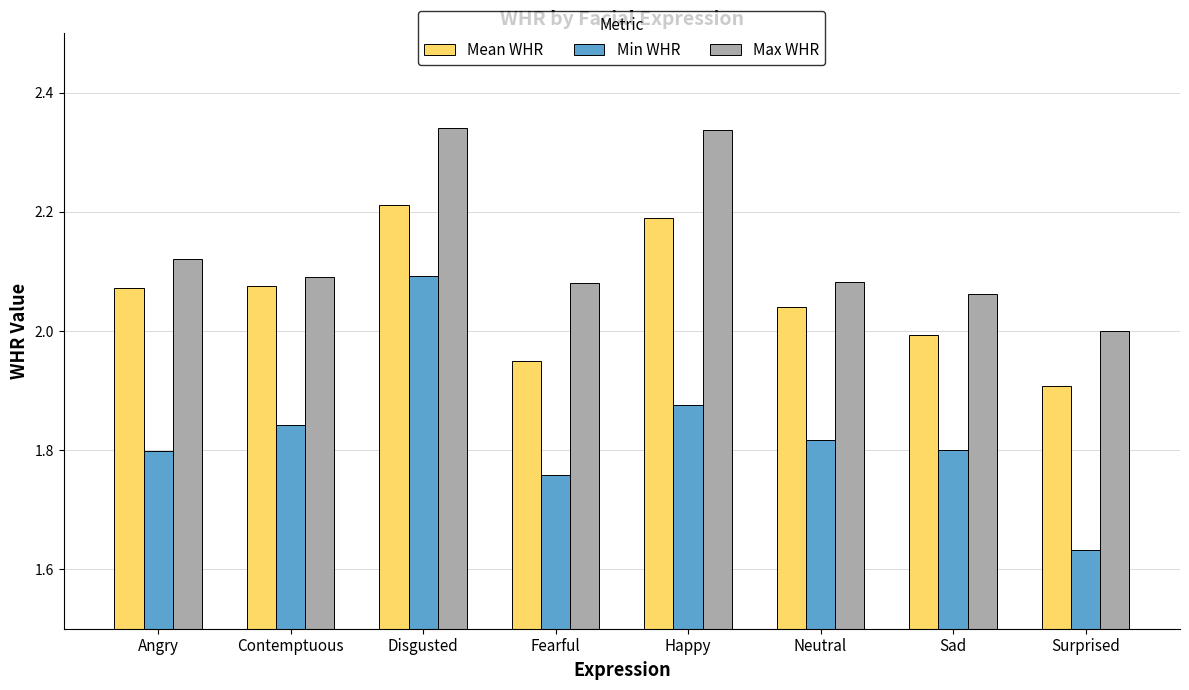

What position from the left is Fearful?

4